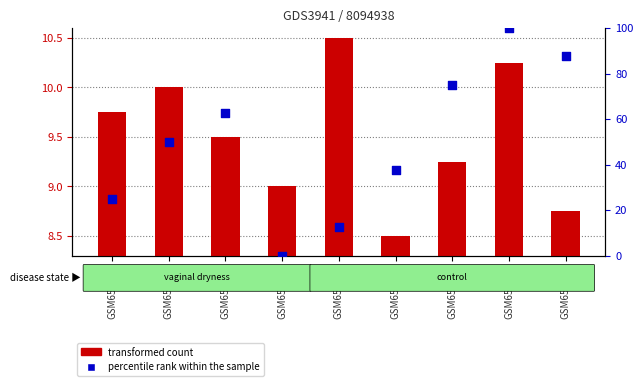

Which series contains the lowest Y value?

percentile rank within the sample